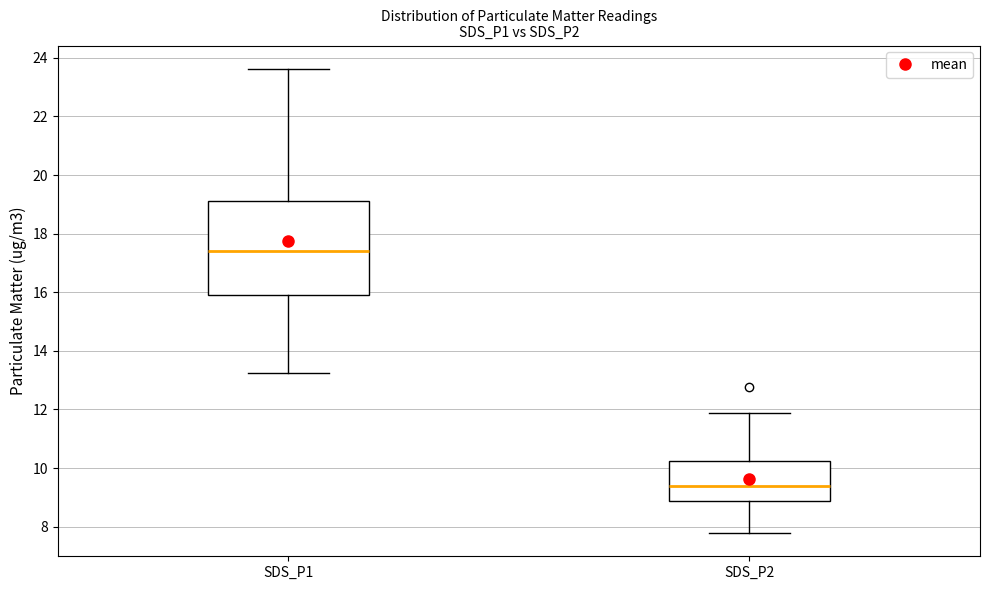

Reading left to right, read every box against the y-axis: the position of its median line, the range the box covers, and the ends of its whiskers. The values are not printed on the chart, so give them approximately, as read against the axis.

SDS_P1: median 17.4, box 15.8 to 19.2, whiskers 13.2 to 23.6
SDS_P2: median 9.4, box 8.8 to 10.2, whiskers 7.8 to 11.8